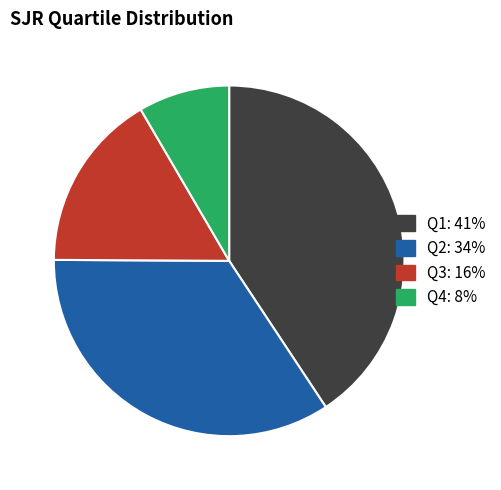

Rank the categories by value from highest to lowest.

Q1, Q2, Q3, Q4